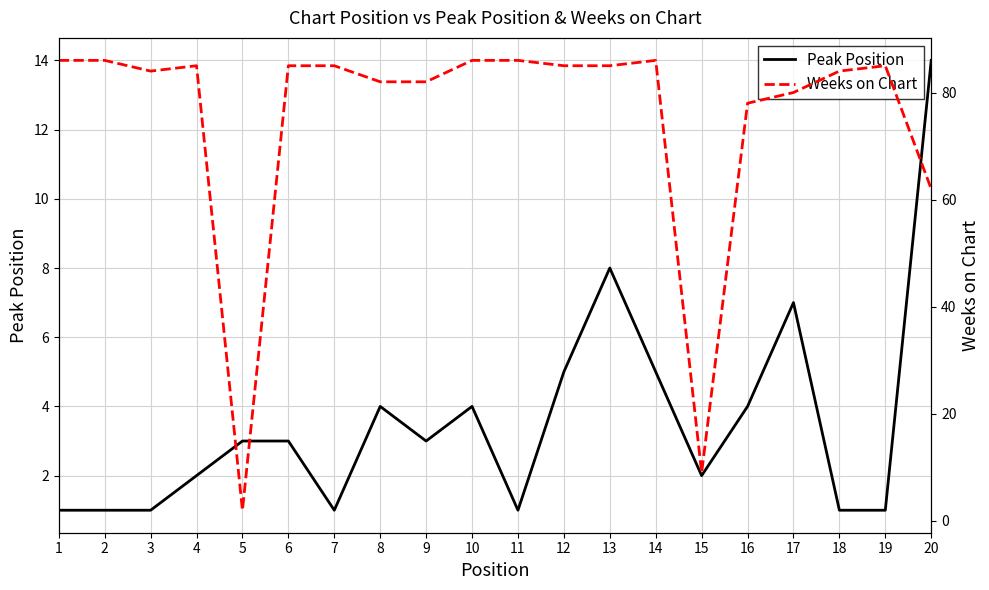

Is the value of Weeks on Chart at 14 greater than the value of Peak Position at 8?

Yes